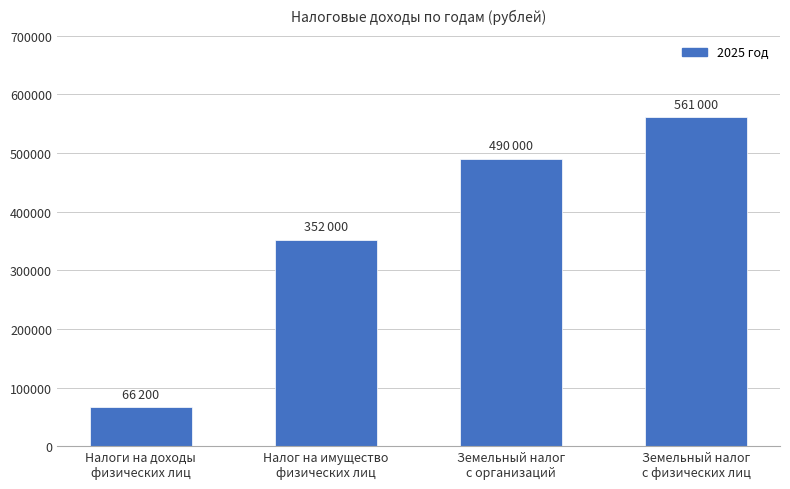

Does the chart contain any negative values?

No